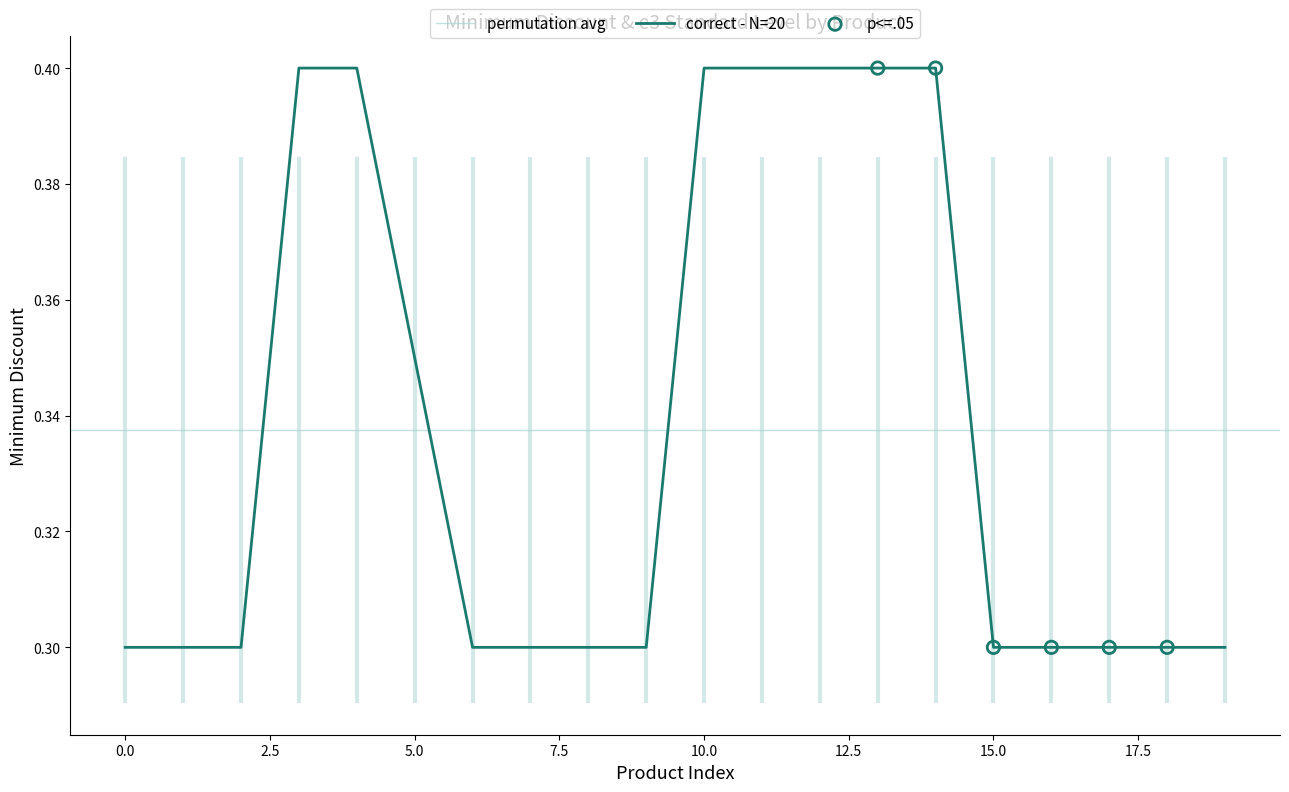

What is the maximum value for correct - N=20?

0.4